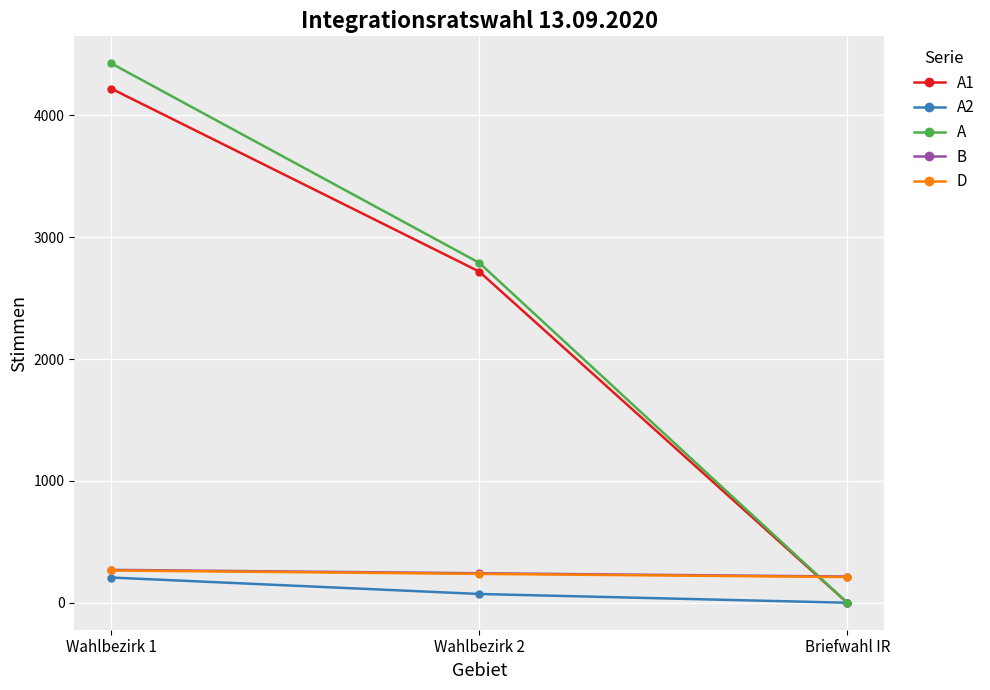

How many data points in B are less than 242?

1